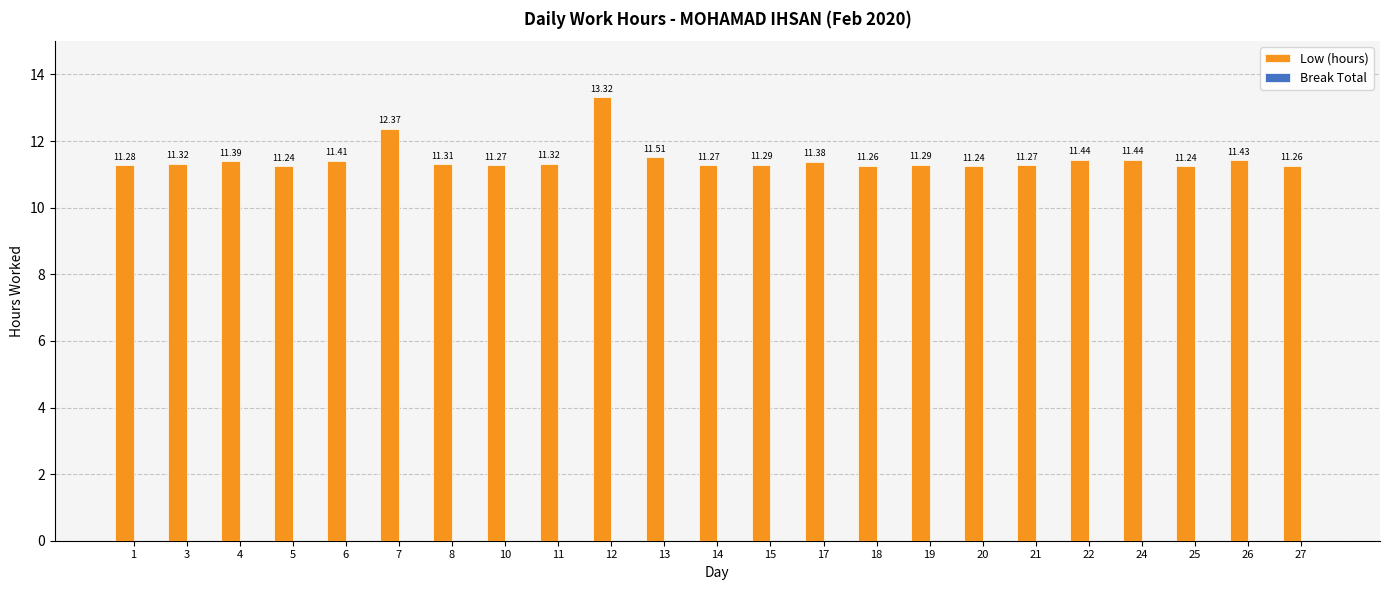

What is the sum of all values?

263.6